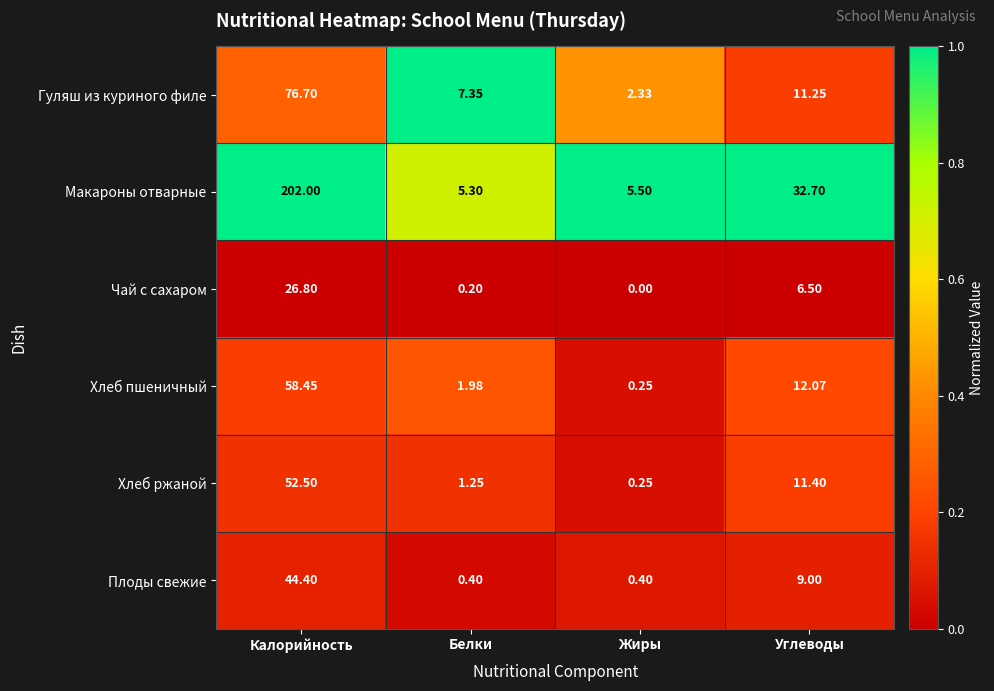

At how many categories does at least one series exceed 0?

4